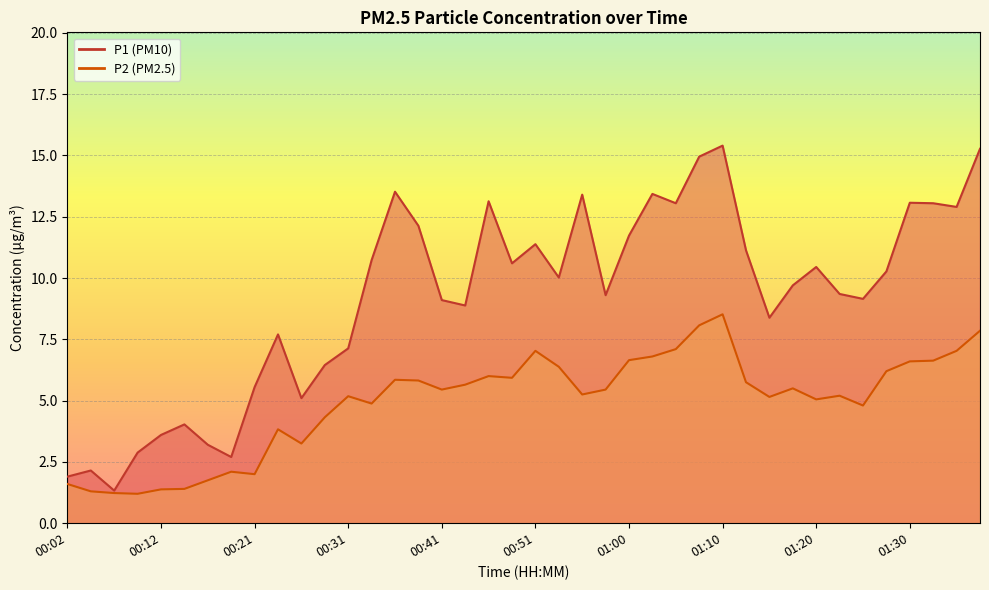

What is the greatest value displayed?

15.4